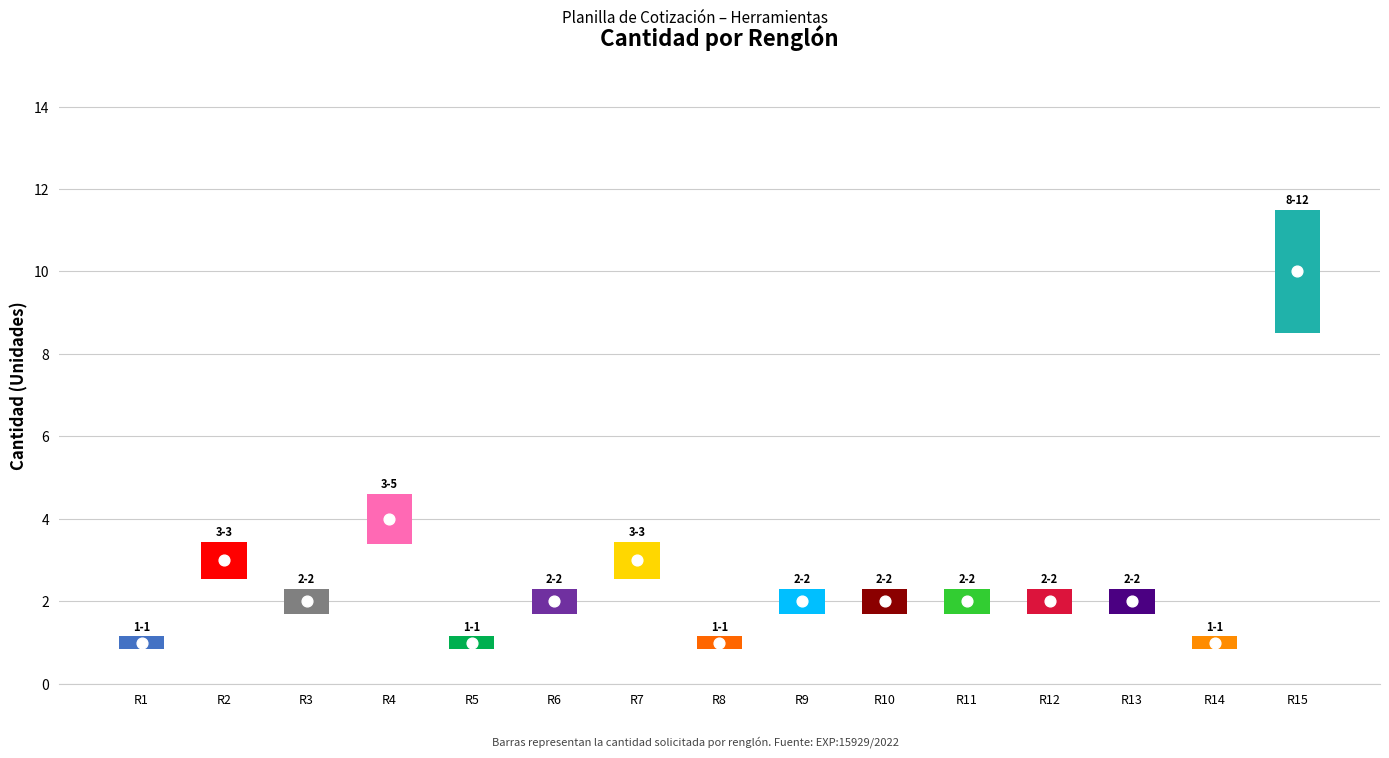

What is the ratio of the value at 4 to the value at 6?

2.0